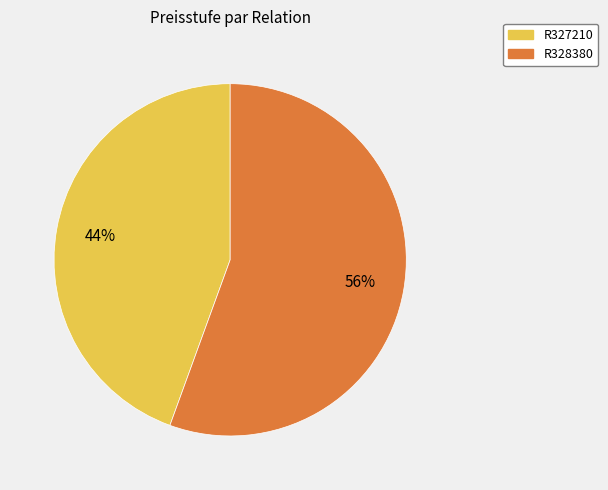

Is the sum of R328380 and R327210 greater than half?

Yes